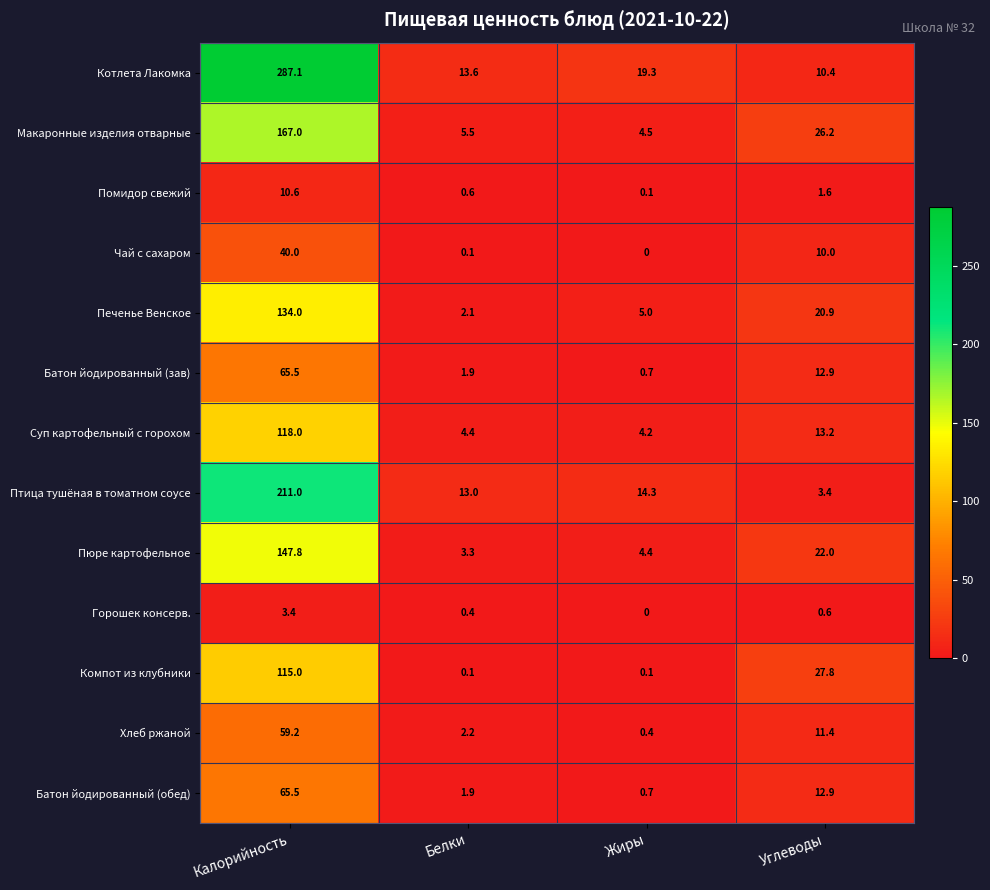

Which series has the largest total across all categories?

Котлета Лакомка